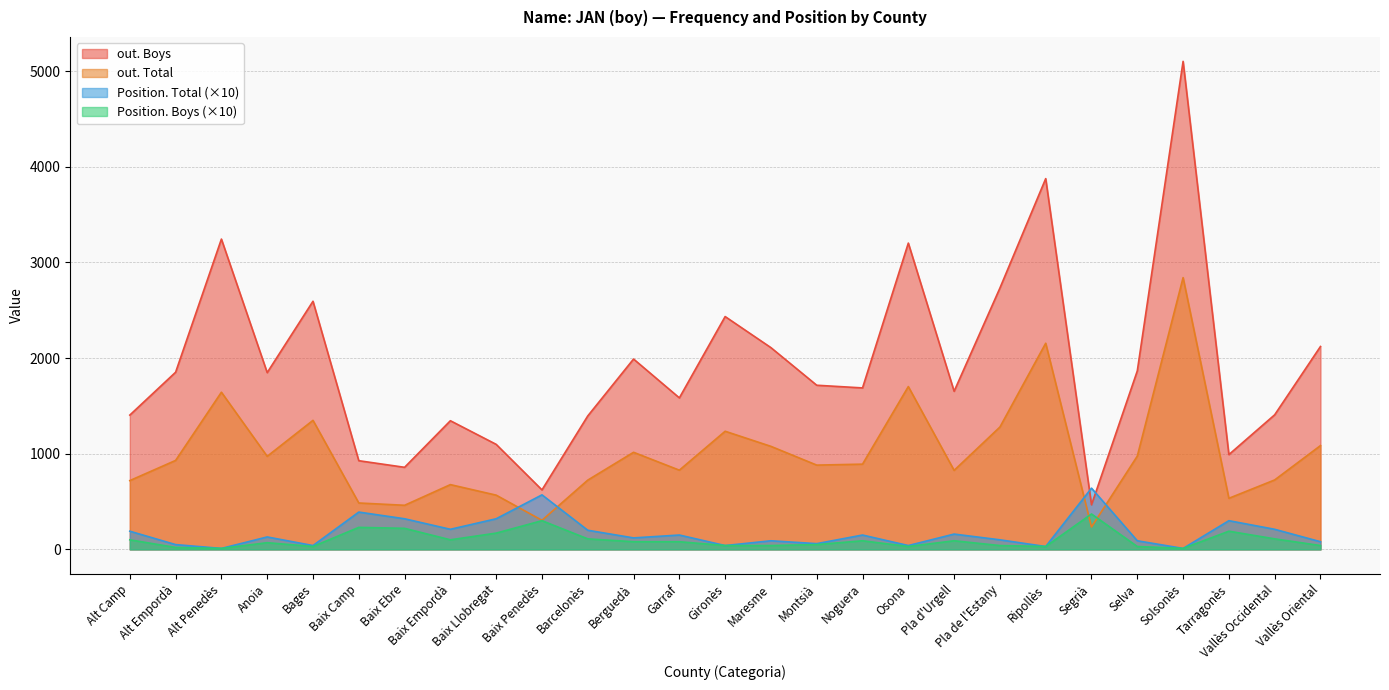

Is it true that out. Total equals 828 at Garraf?

True